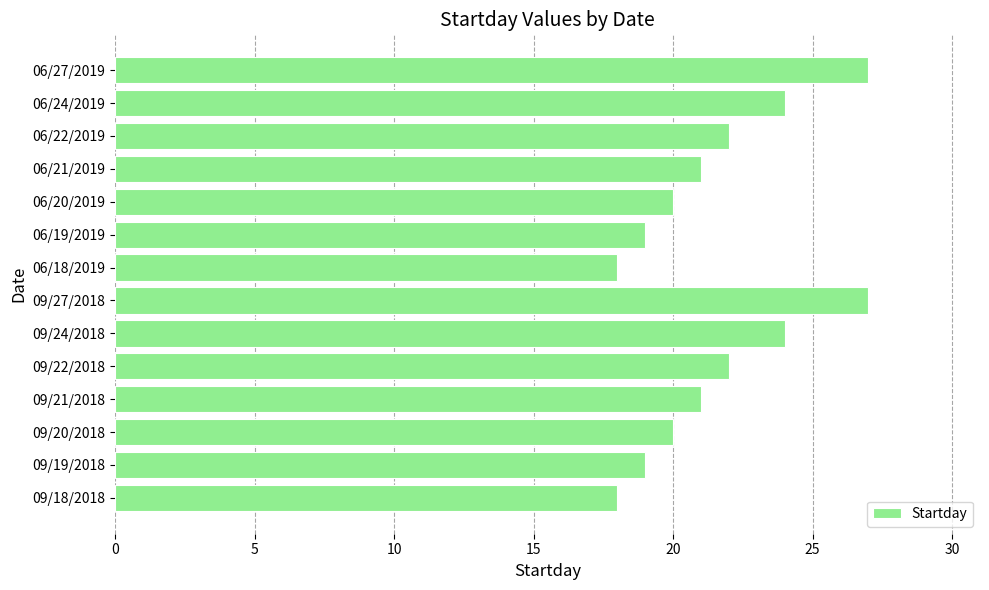

The value at 06/21/2019 is 21. True or false?

True